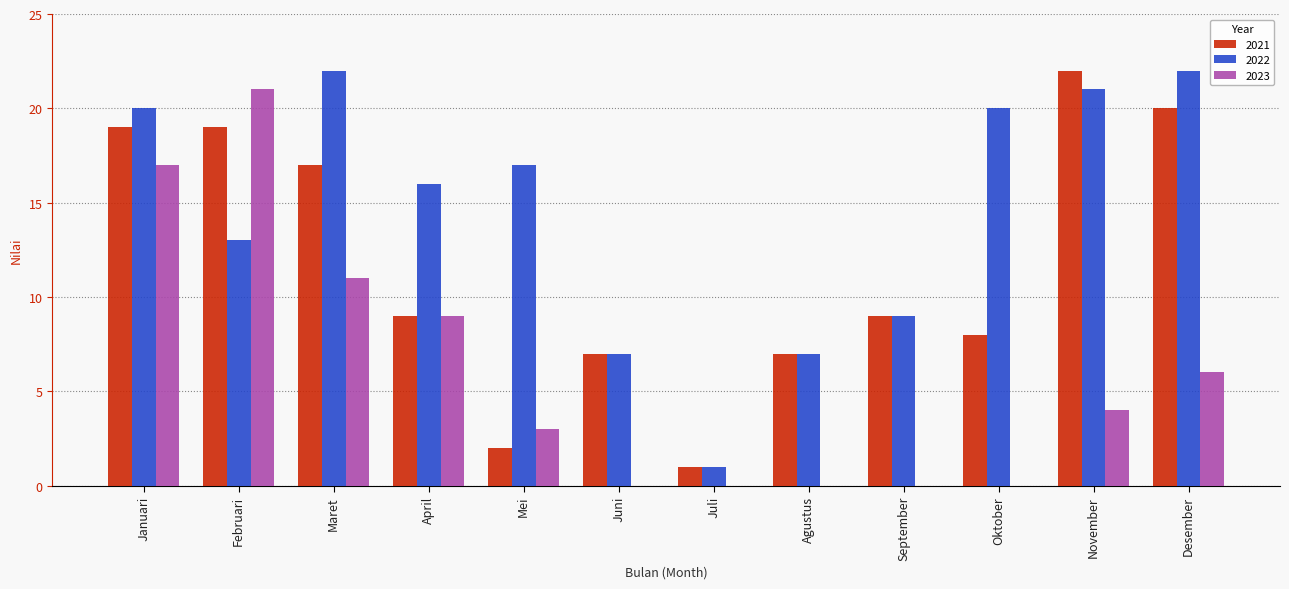

How many groups of bars are there?

12